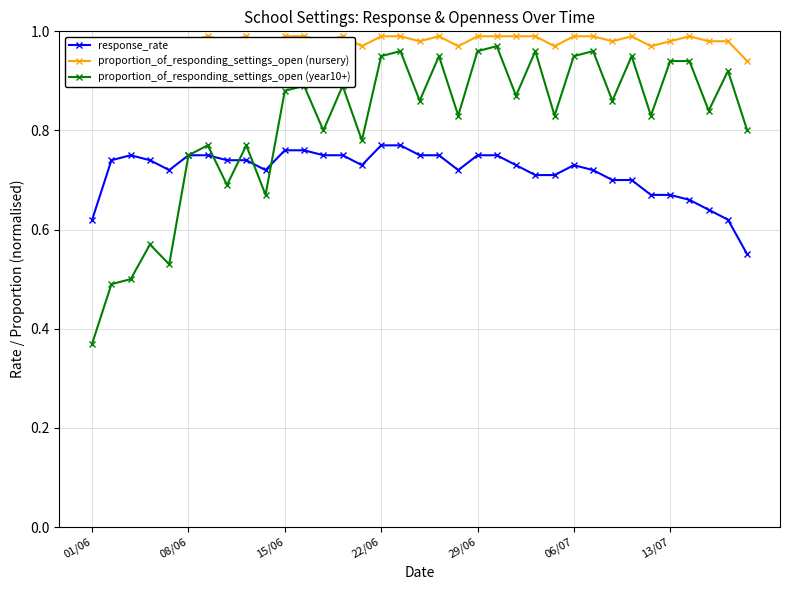

At which label is proportion_of_responding_settings_open (year10+) closest to 0?

01/06